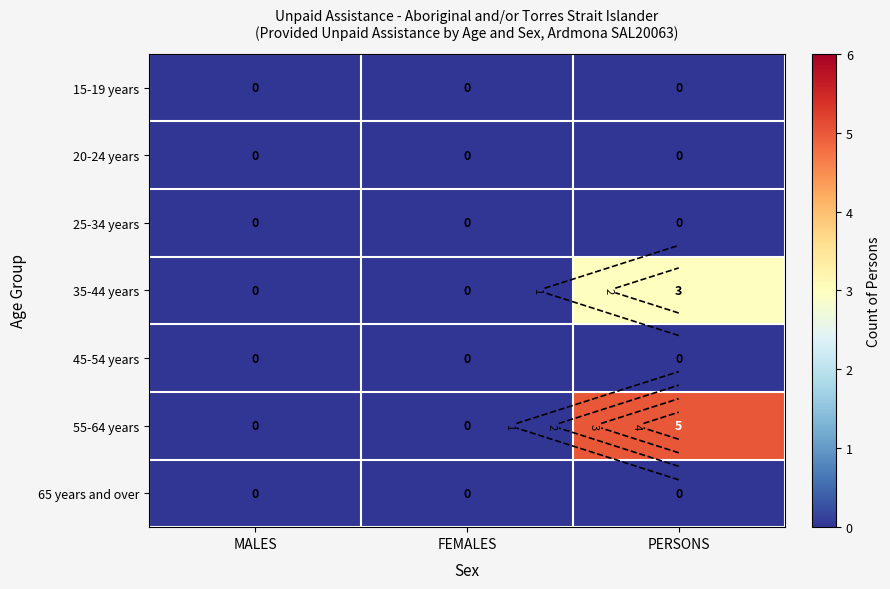

Which category has the highest value in the 55-64 years series?

PERSONS